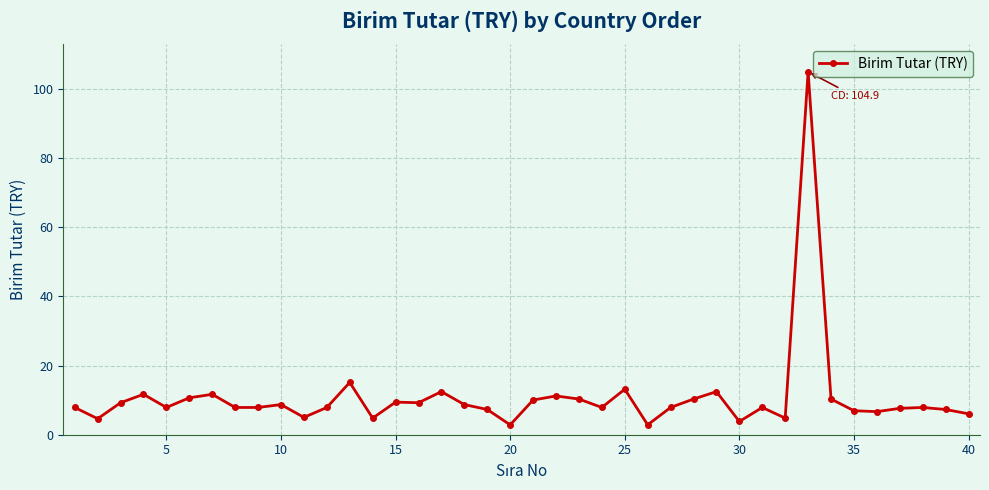

What is the difference between the maximum and minimum values?

102.1